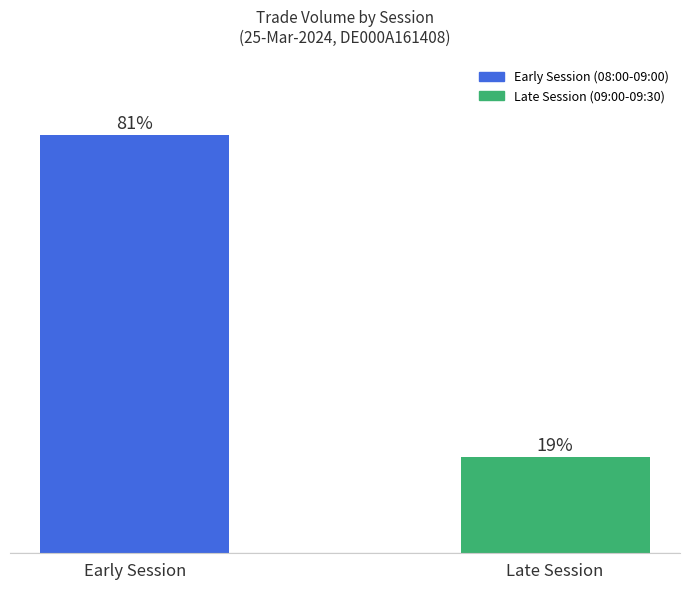

Does the chart contain any negative values?

No